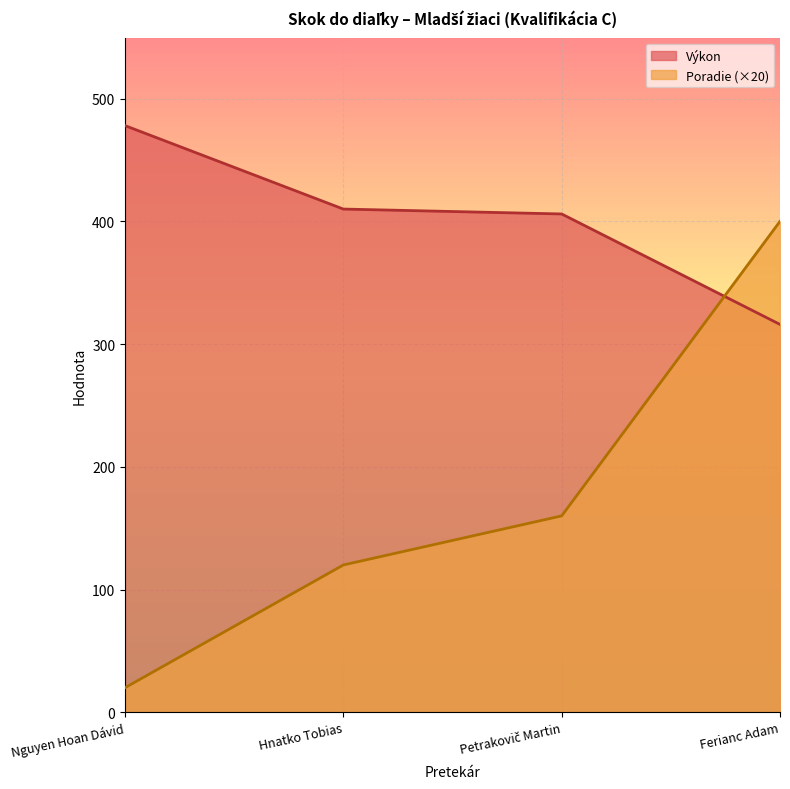

The value of Poradie at Hnatko Tobias is 185. True or false?

False